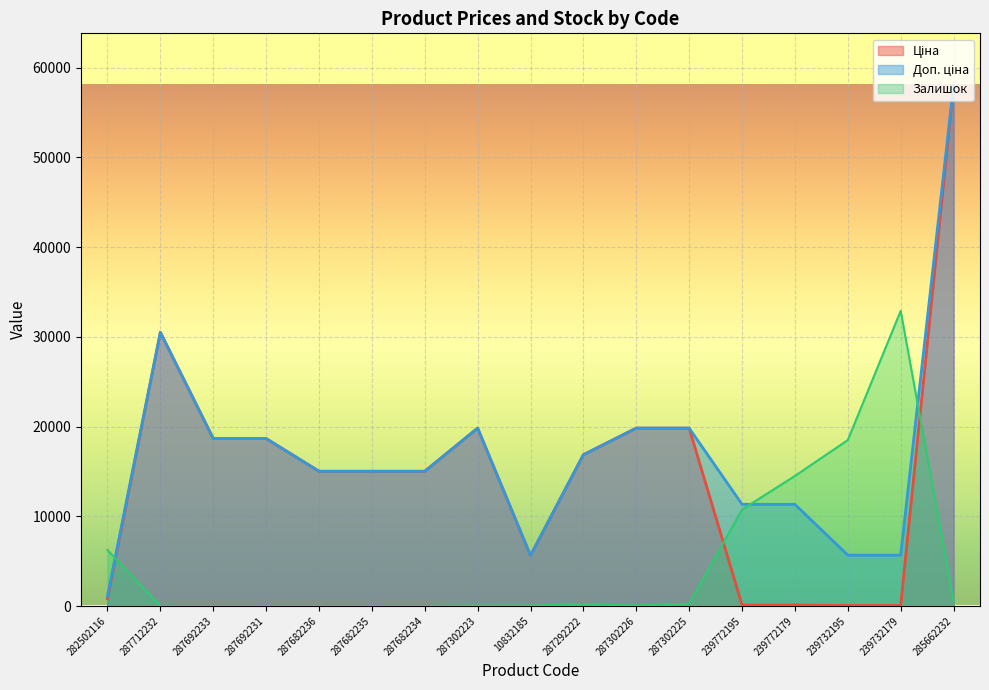

Rank the series at 287682236 from highest to lowest value.

Ціна, Доп. ціна, Залишок